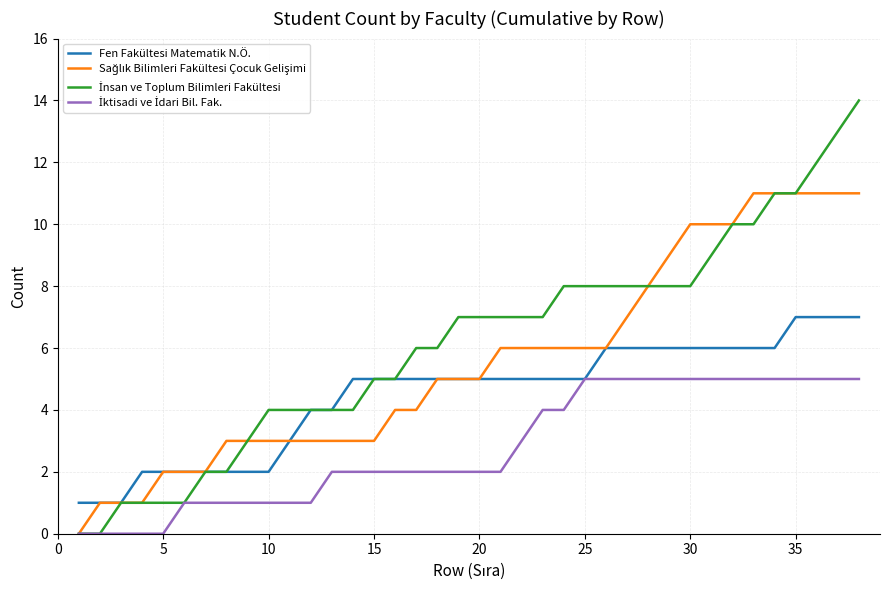

Does the chart display data point markers on the line(s)?

No